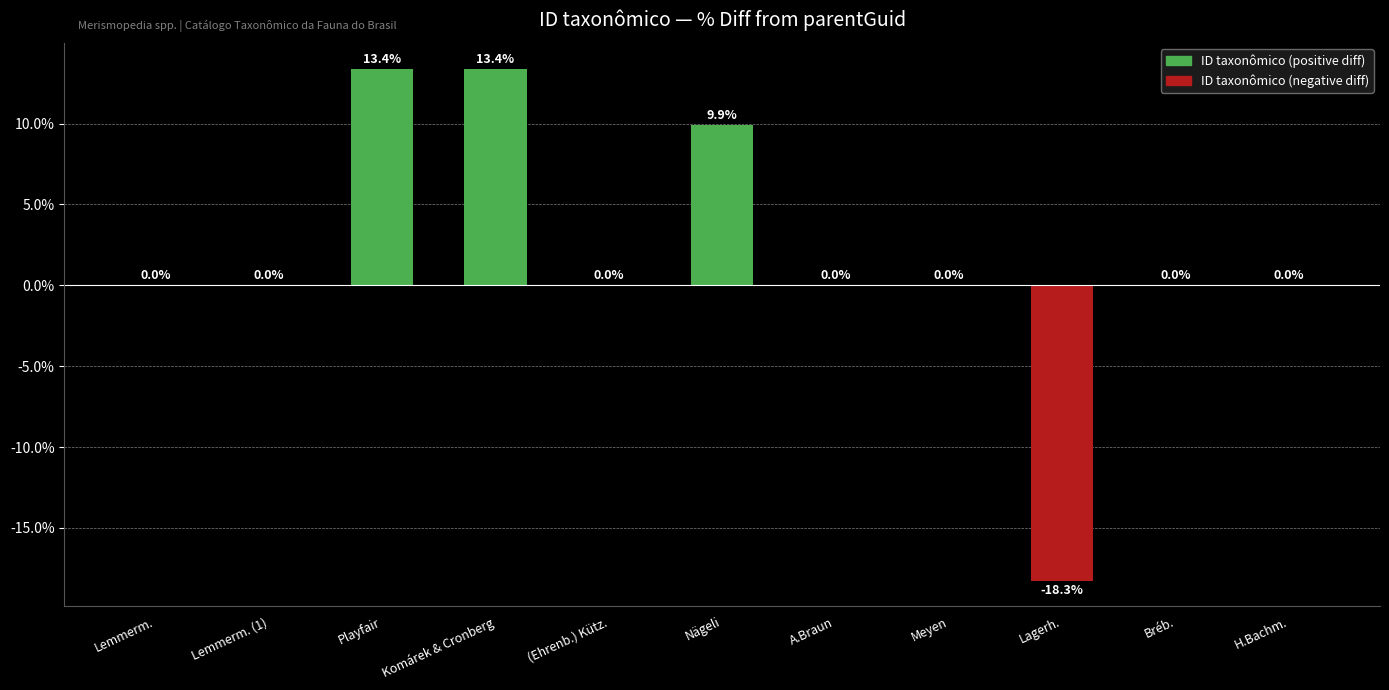

Read the value at Lagerh..

-18.3